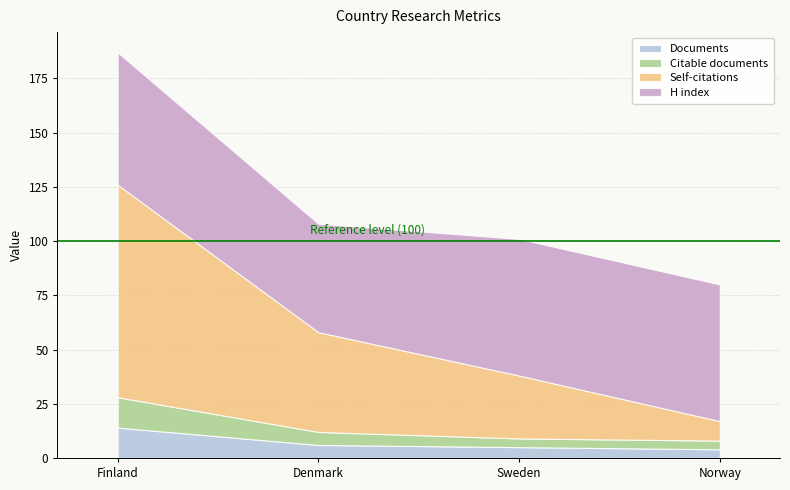

What is the total value across all series at Norway?

80